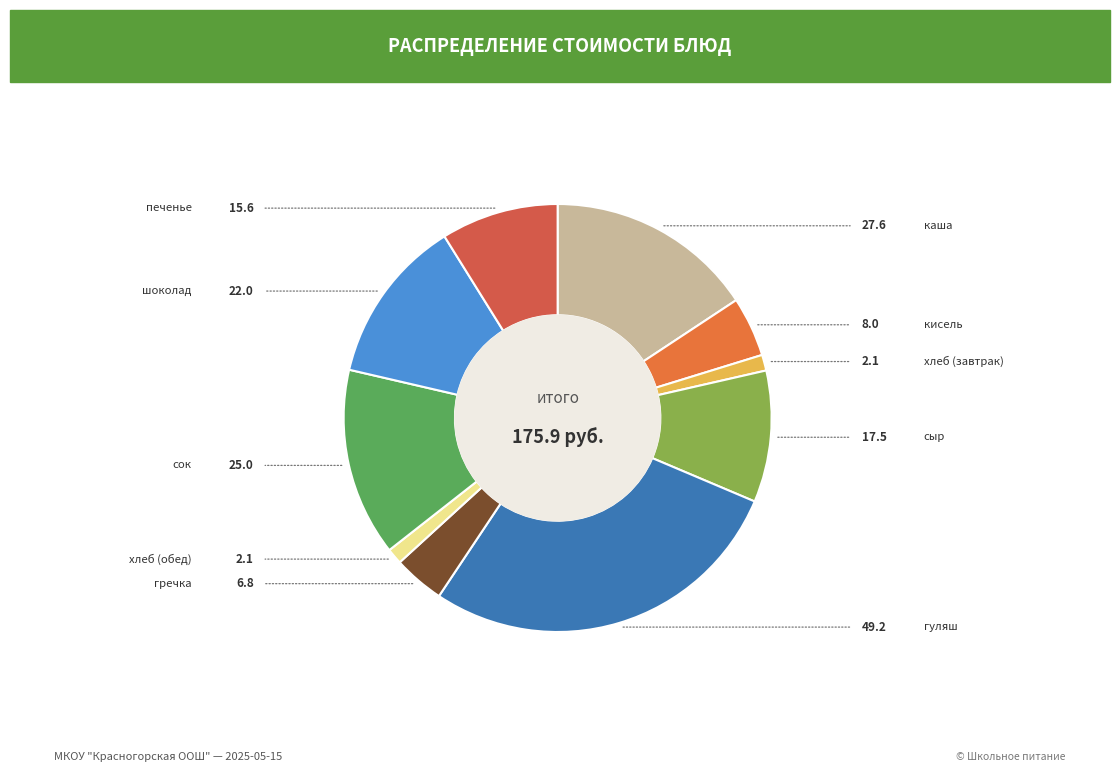

Count the number of slices in the pie.

10